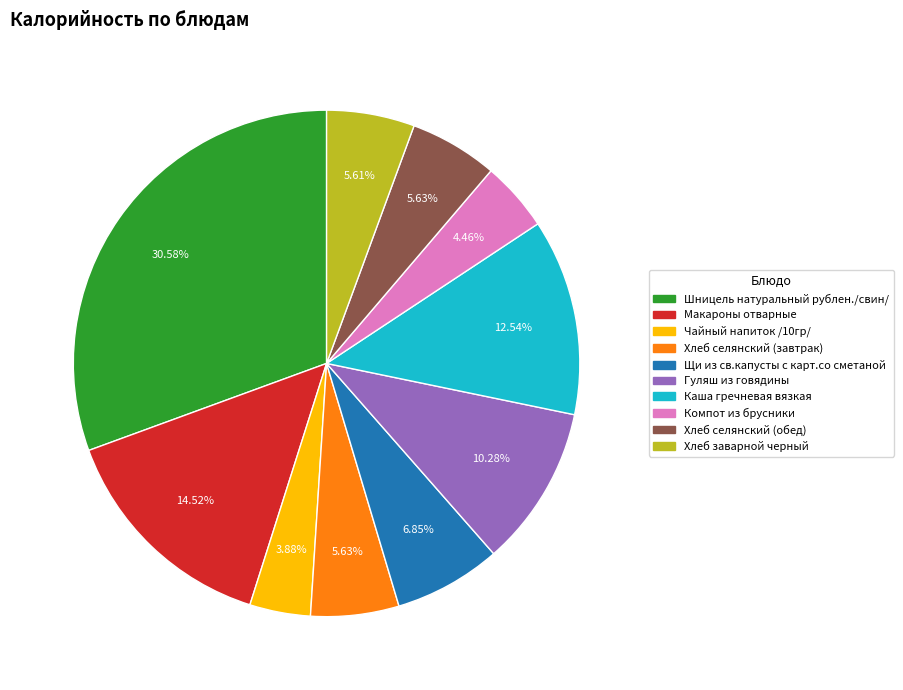

The Шницель натуральный рублен./свин/ slice represents 16% of the pie. True or false?

False